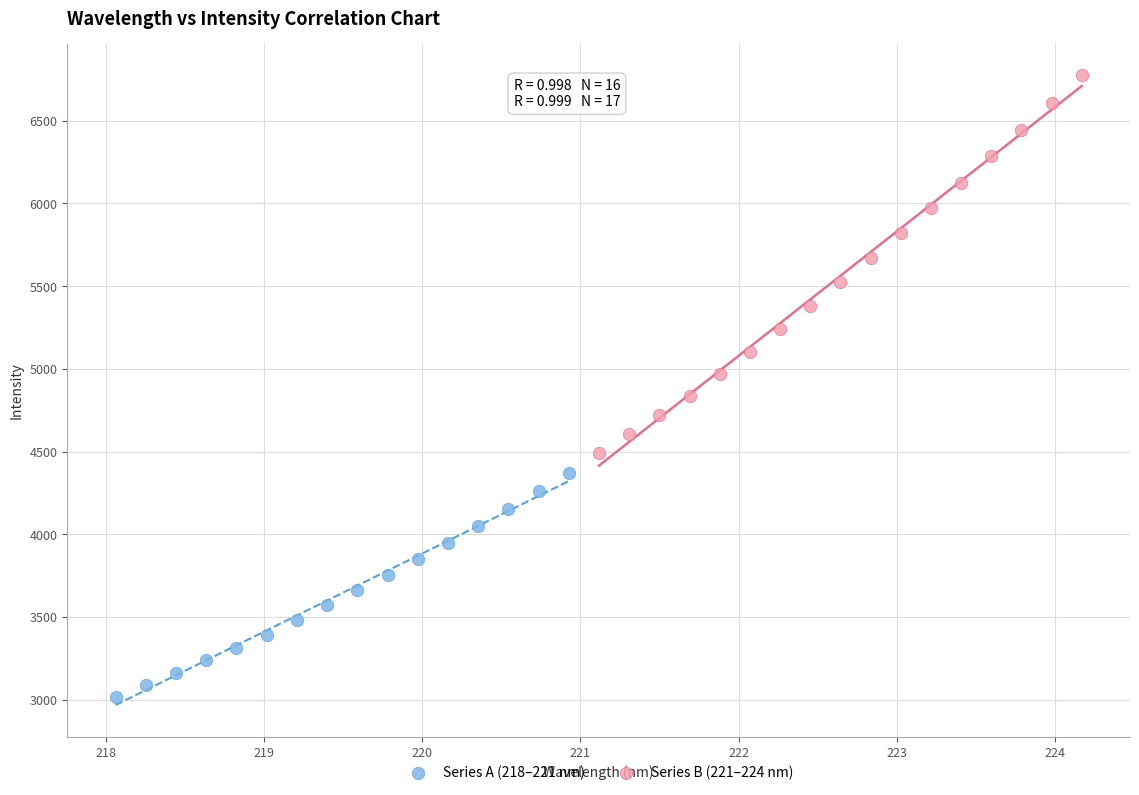

Which series reaches the minimum Y coordinate?

Series A (218–221 nm)